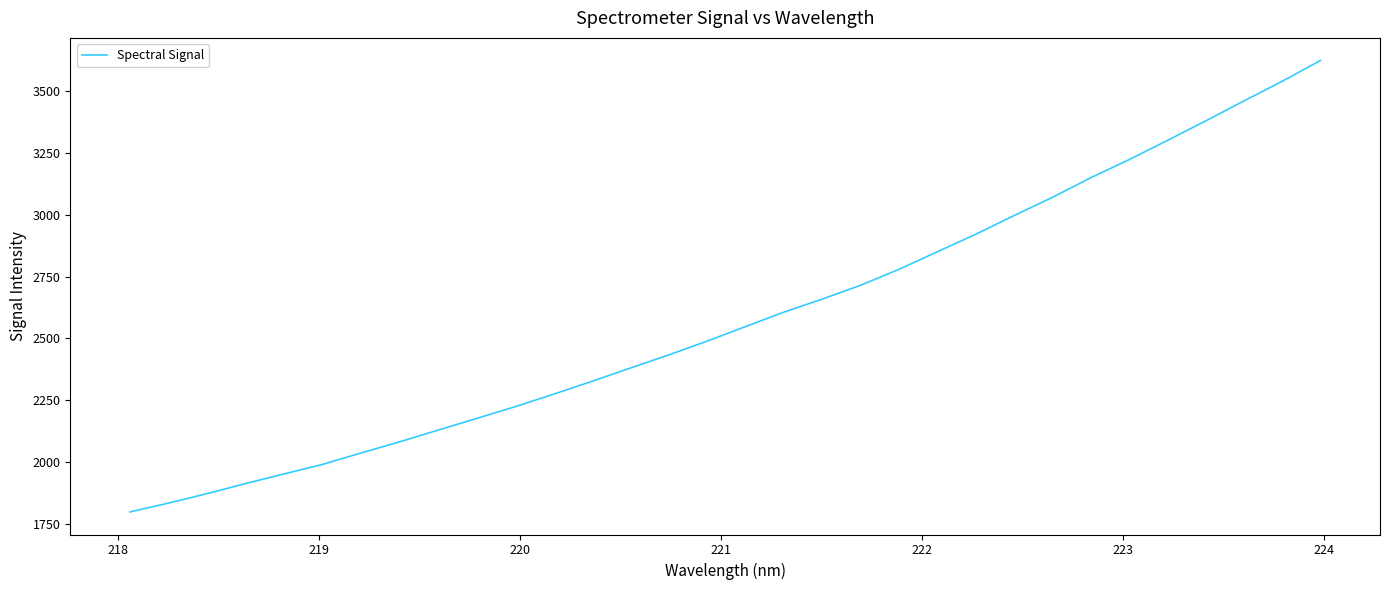

What is the minimum value shown in the chart?

1797.6